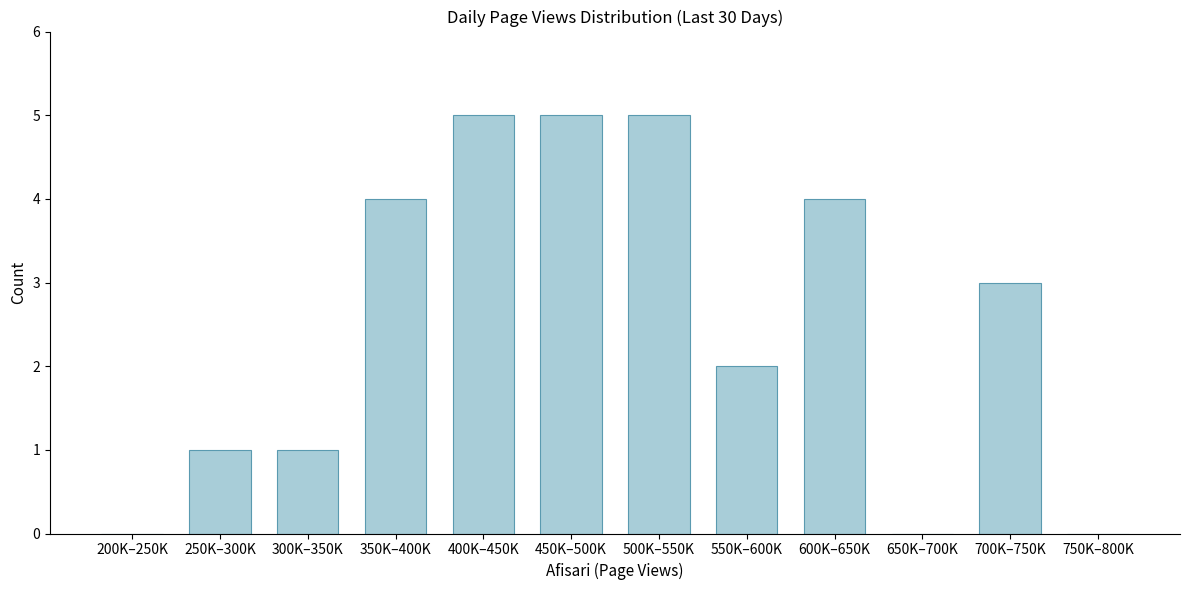

Reading right to left, list all the values displayed in this chart.

750K–800K=0	700K–750K=3	650K–700K=0	600K–650K=4	550K–600K=2	500K–550K=5	450K–500K=5	400K–450K=5	350K–400K=4	300K–350K=1	250K–300K=1	200K–250K=0